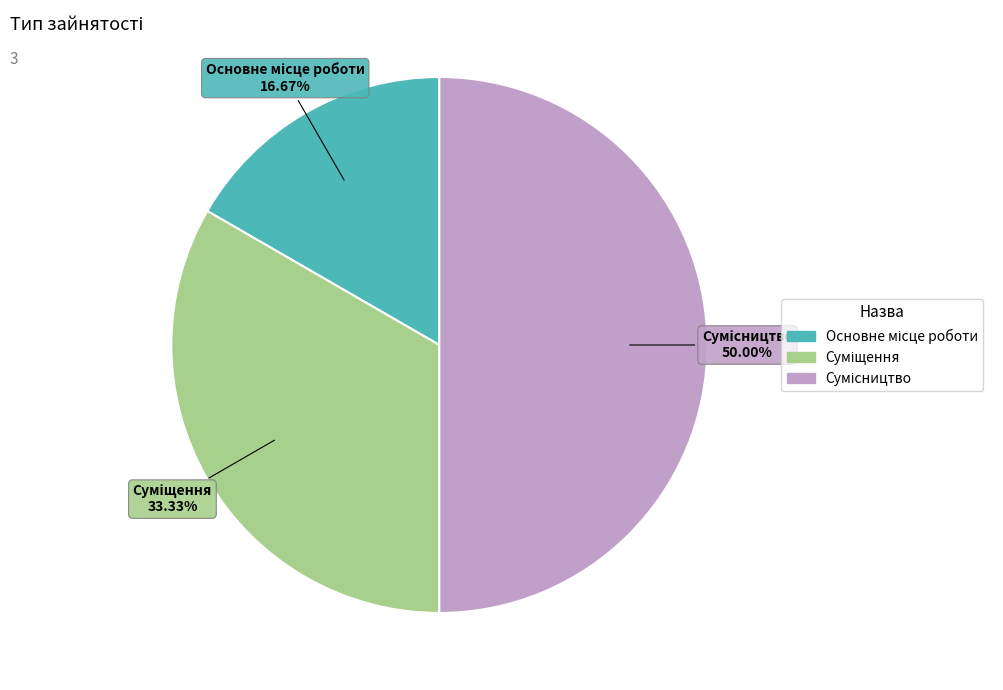

Is Суміщення the majority of the pie?

No